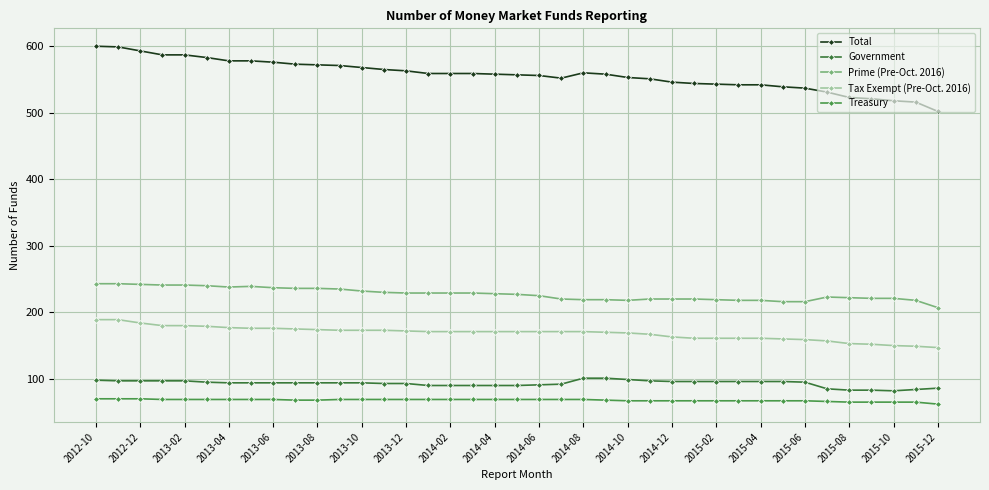

How many lines are shown in the chart?

5